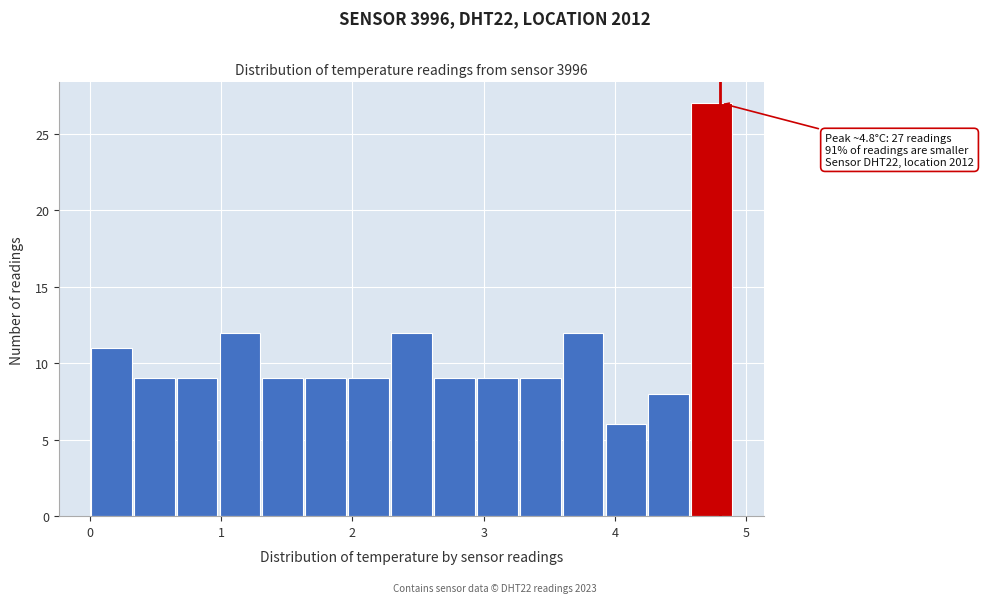

Read against the x-axis, roughly where is the centre of the tallest bar?

4.7